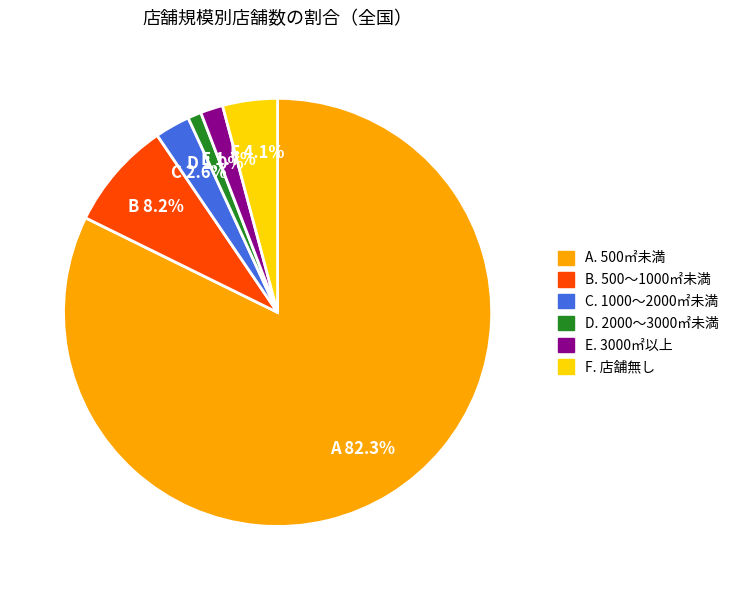

Is there any slice that represents more than half of the pie?

Yes